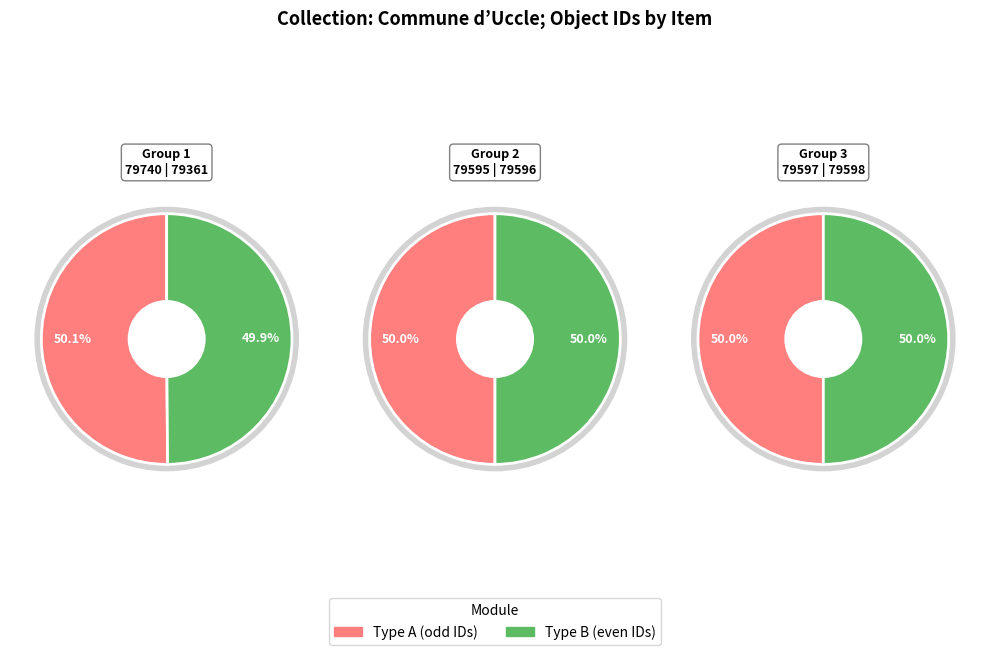

Which slice is the smallest?

79361